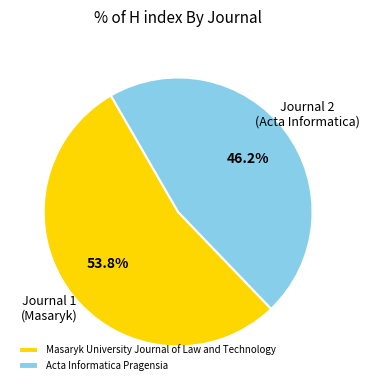

Which has a higher value, Masaryk University Journal of Law and Technology or Acta Informatica Pragensia?

Masaryk University Journal of Law and Technology